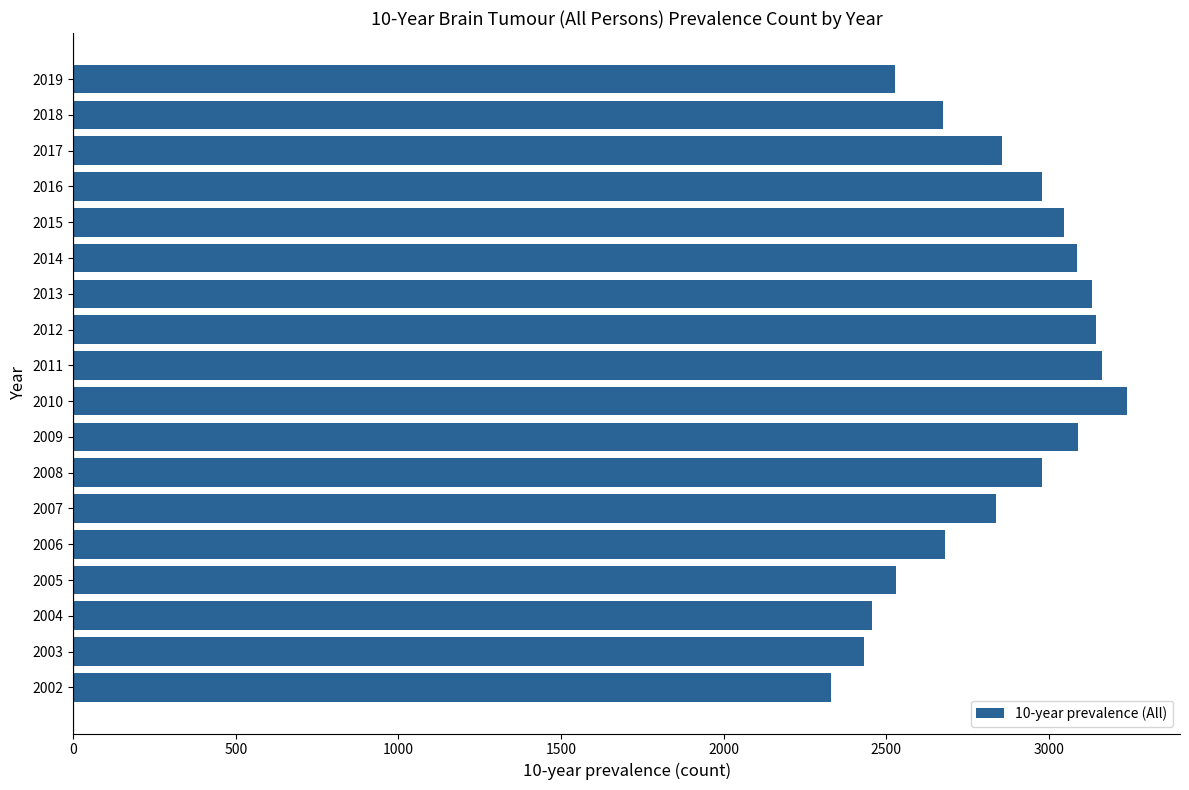

What is the difference between the values at 2006 and 2012?

467